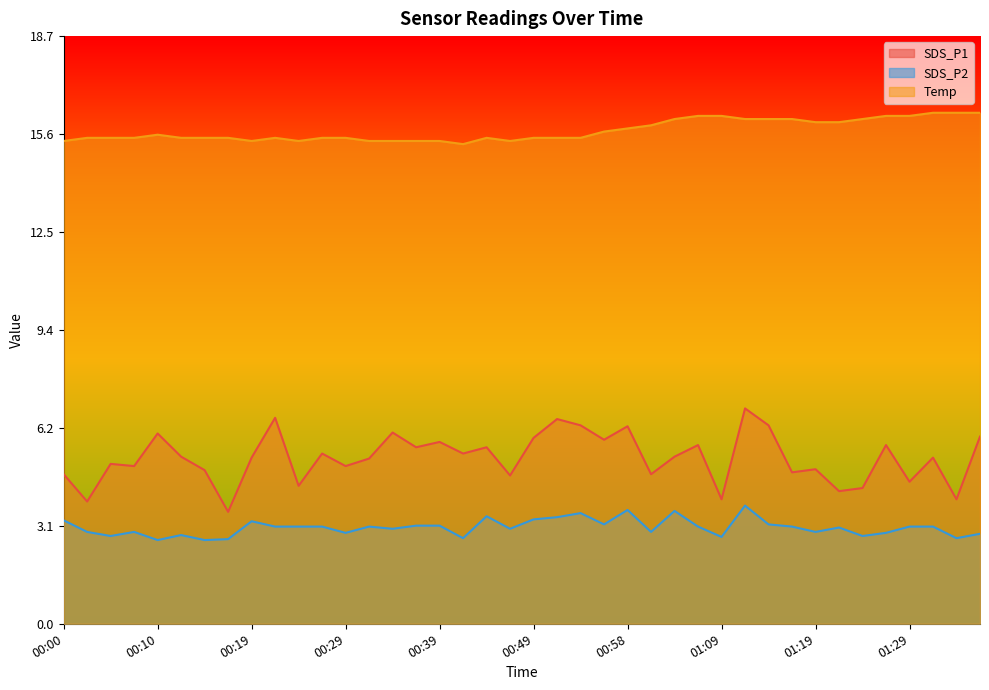

Which series changed the most between 00:24 and 01:21?

Temp